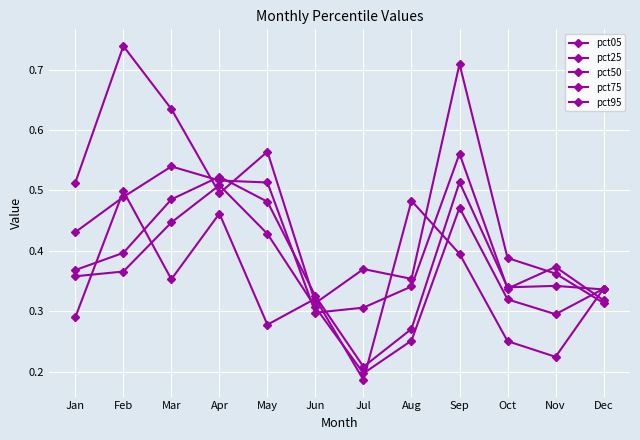

Does the chart have visible grid lines?

Yes